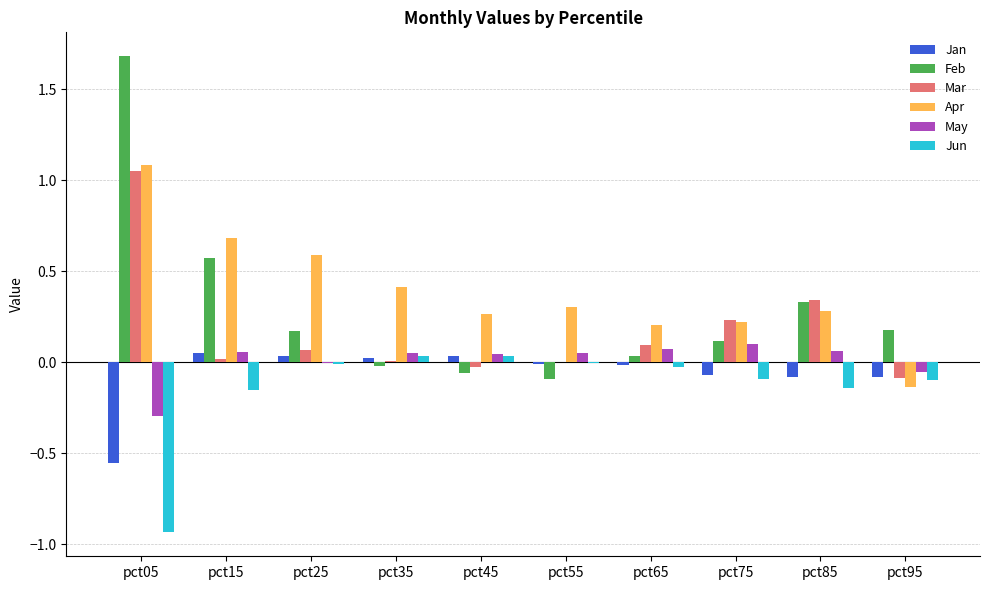

What is the maximum value shown in the chart?

1.7